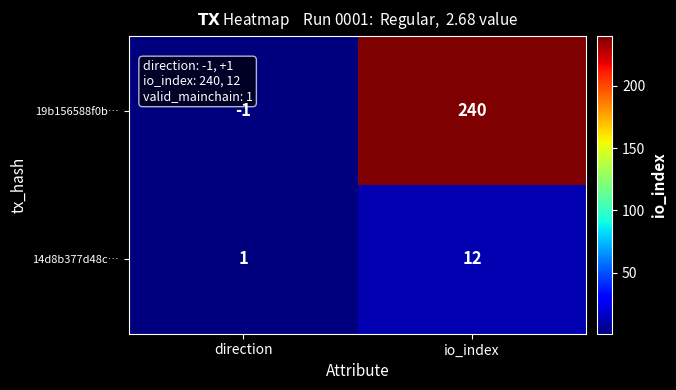

At which label is 19b156588f0b… closest to 119?

direction